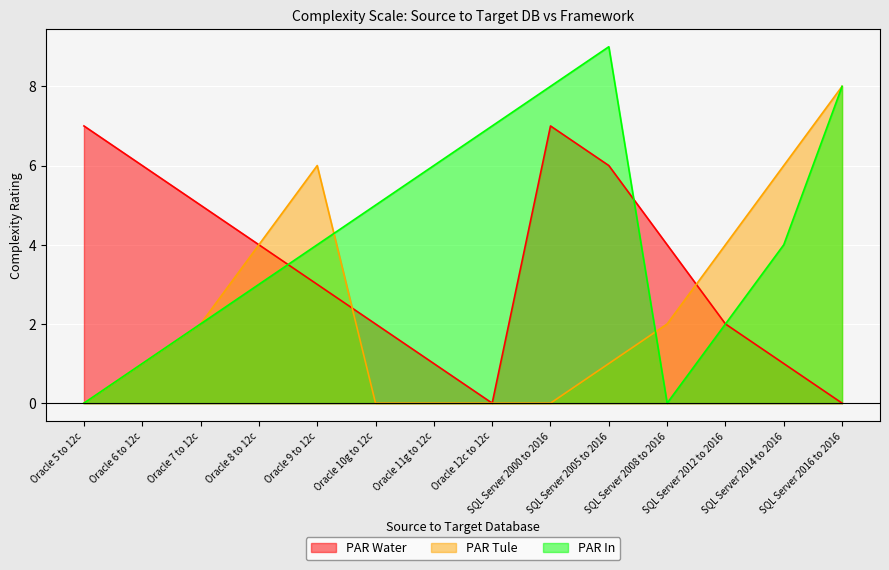

True or false: PAR Tule has a value of 14 at SQL Server 2016 to 2016.

False